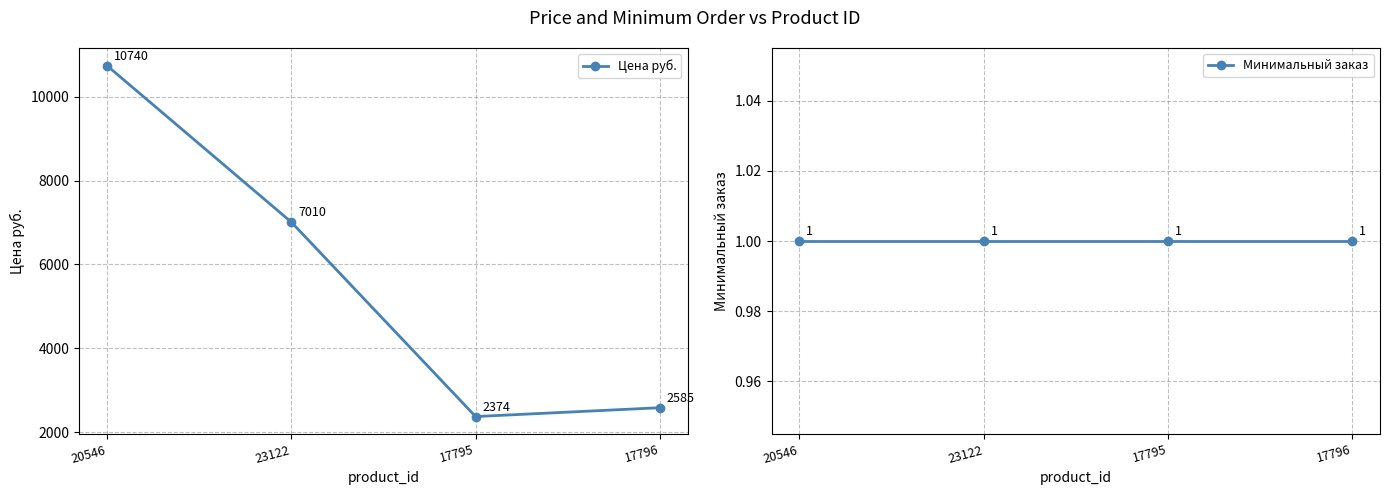

At which label does Цена руб. first exceed 7010?

20546